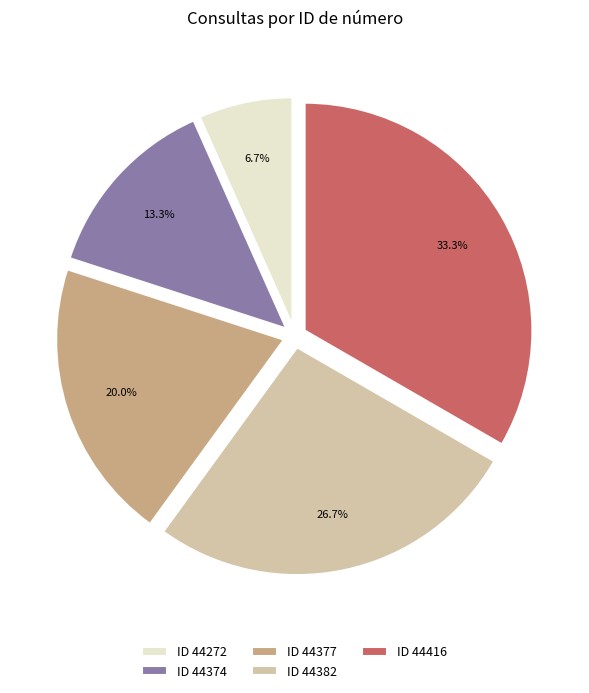

Is there a majority slice in this chart?

No